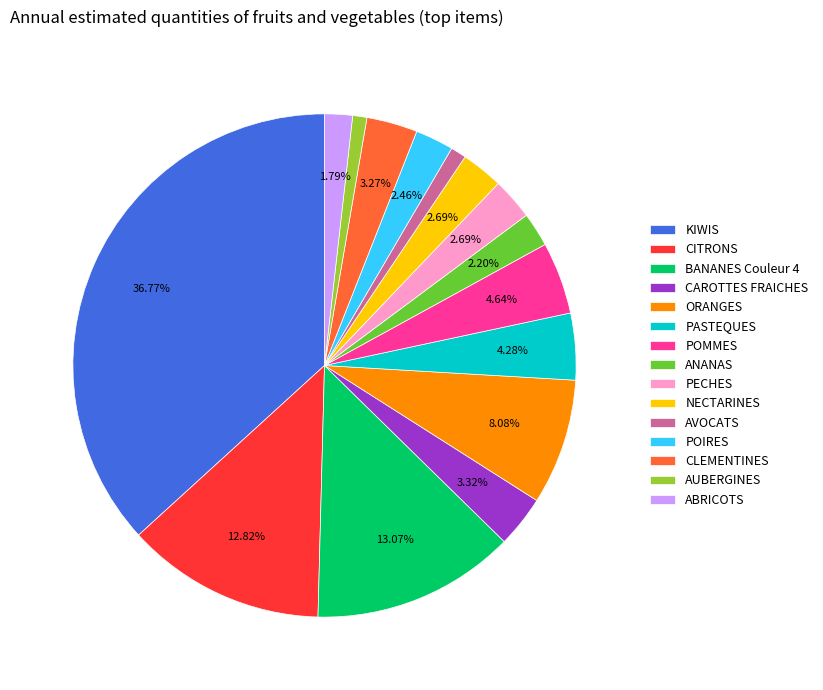

Which category has the biggest portion of the pie?

KIWIS